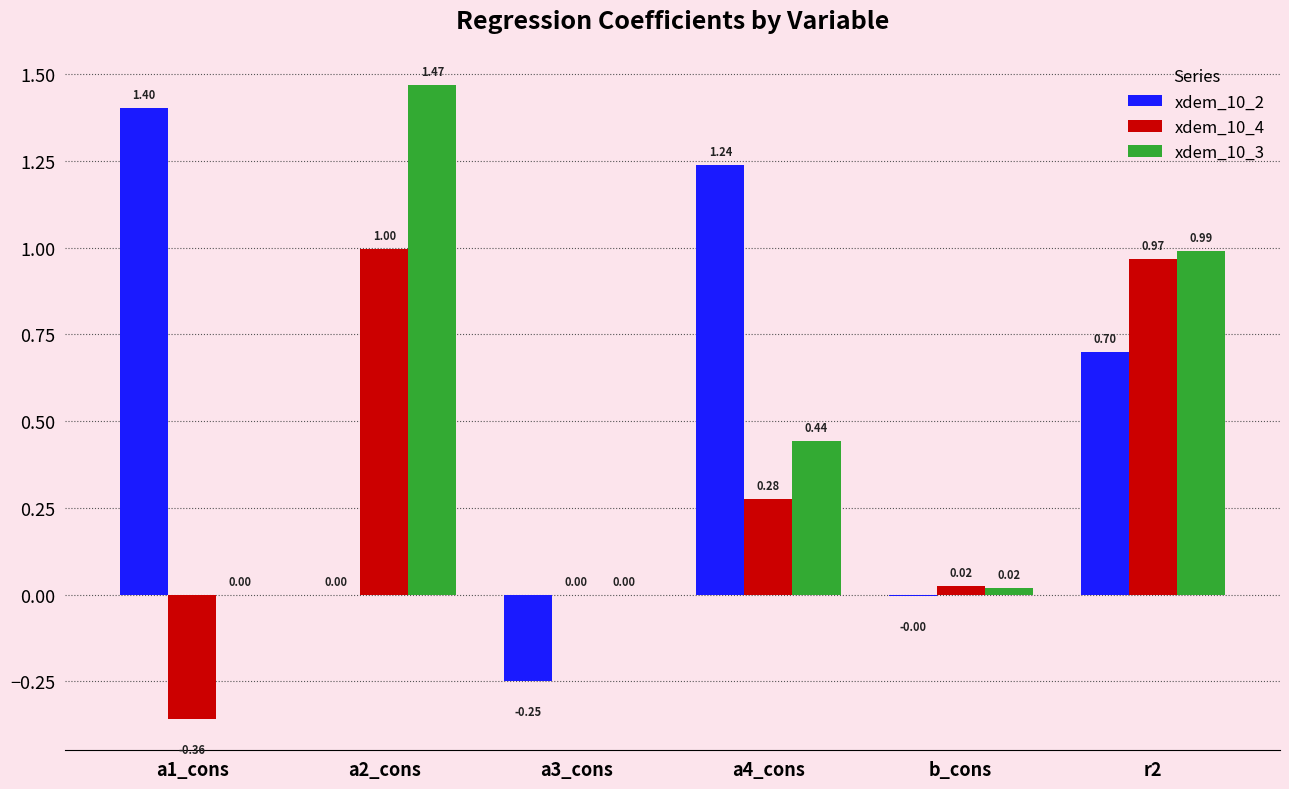

Which series changed the most between a3_cons and r2?

xdem_10_3